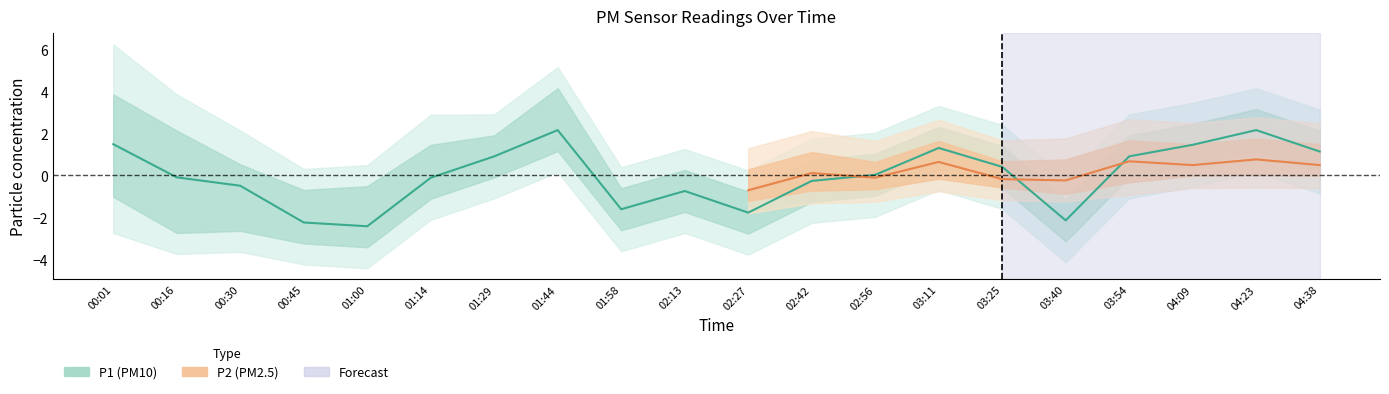

Reading right to left, extract all data points from this chart.

04:38=1.1	04:23=2.2	04:09=1.5	03:54=0.9	03:40=-2.1	03:25=0.4	03:11=1.3	02:56=0.0	02:42=-0.3	02:27=-1.8	02:13=-0.7	01:58=-1.6	01:44=2.2	01:29=0.9	01:14=-0.1	01:00=-2.4	00:45=-2.2	00:30=-0.5	00:16=-0.1	00:01=1.5